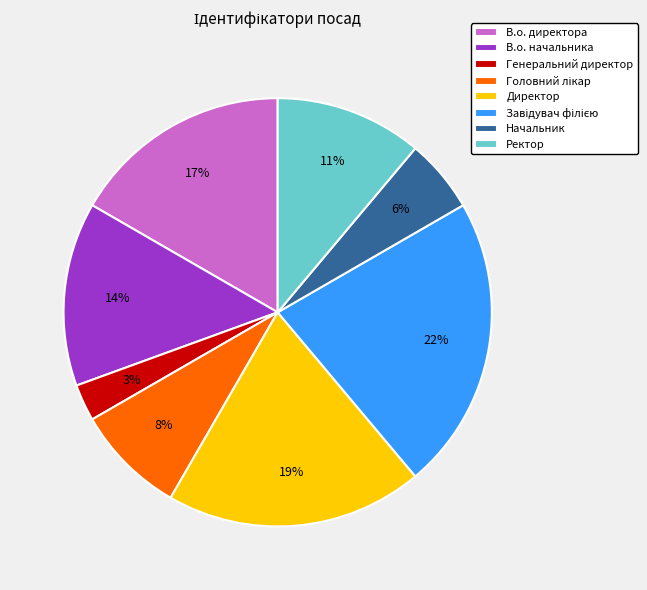

To the nearest percent, what portion does Ректор represent?

11%